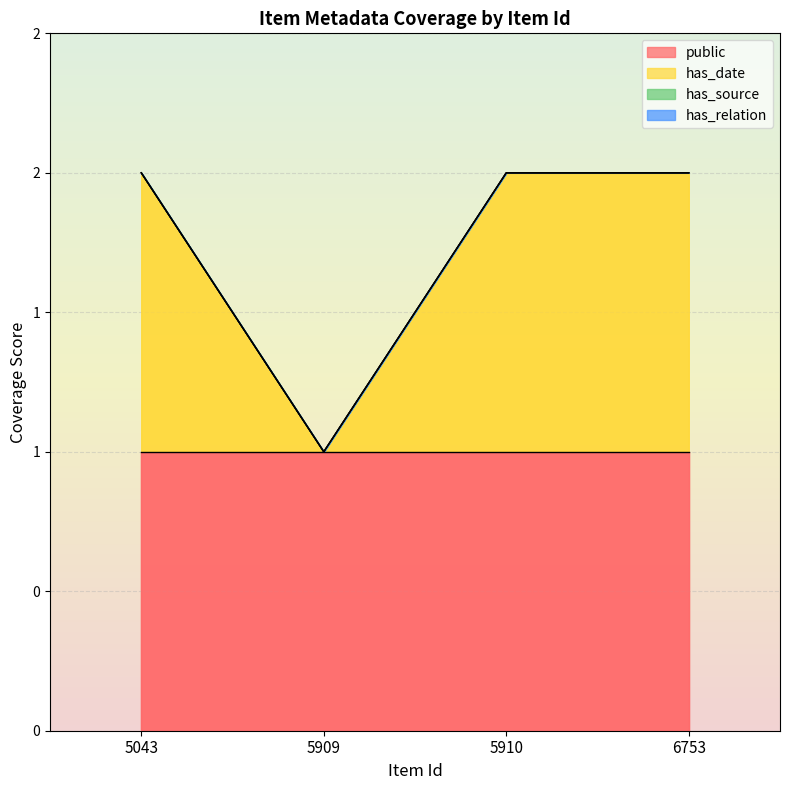

True or false: has_date and public cross at least once.

False